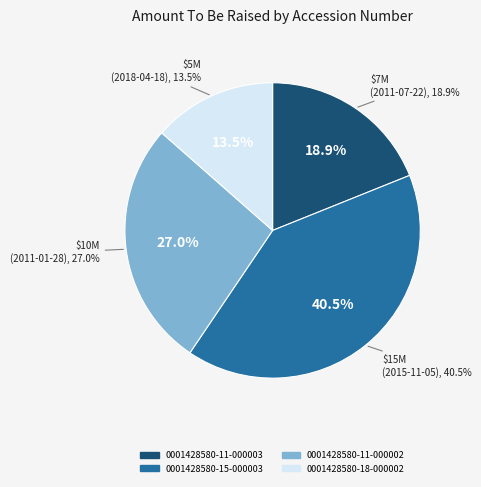

What is the smallest slice in the pie chart?

0001428580-18-000002